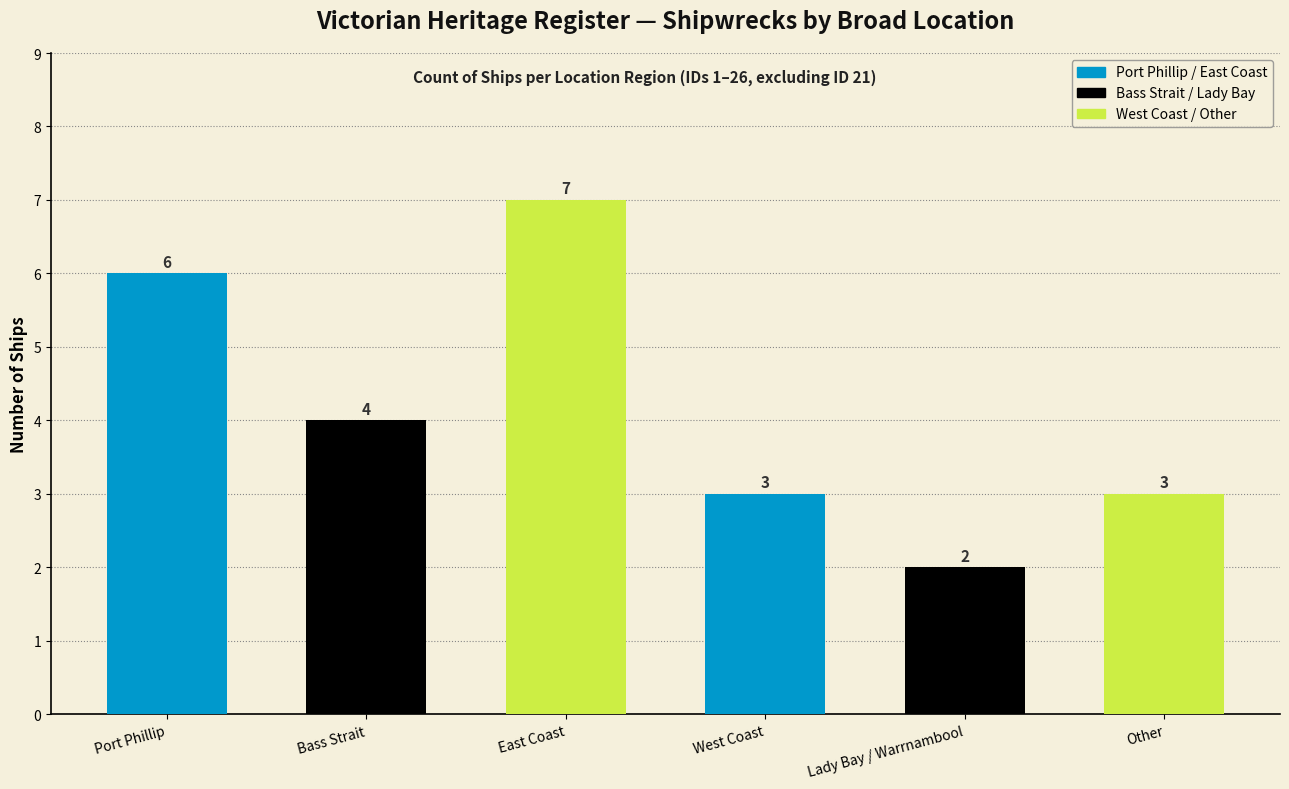

At which category does the chart reach its minimum across all series?

Lady Bay / Warrnambool